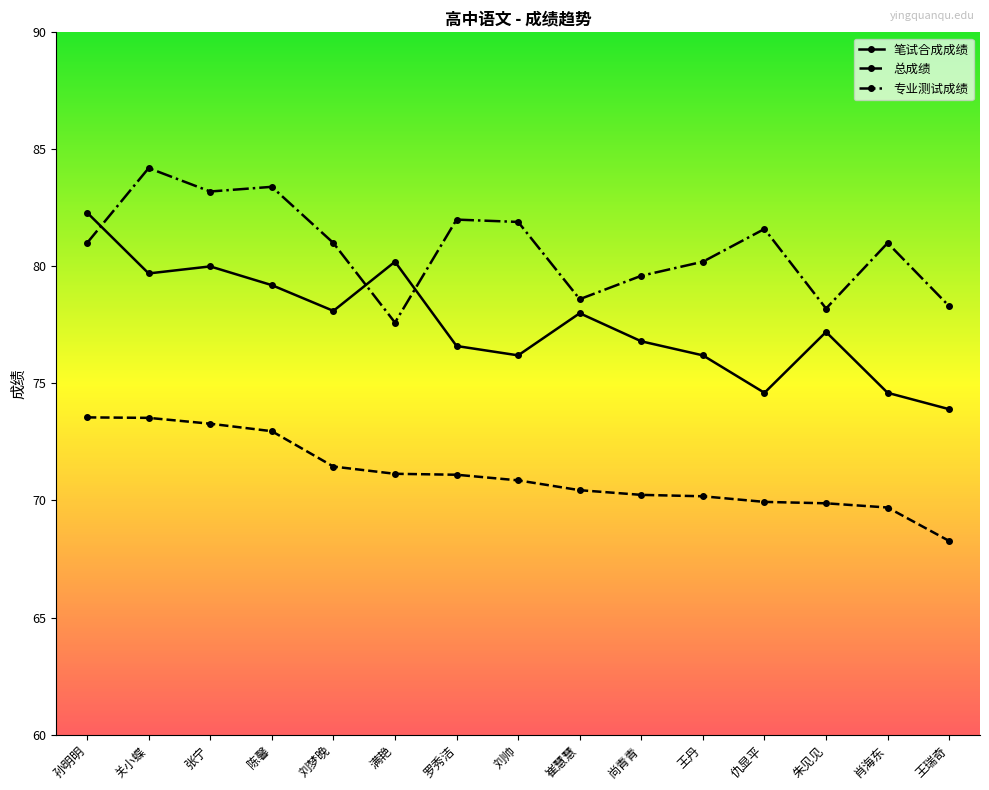

What position from the left is 刘帅?

8